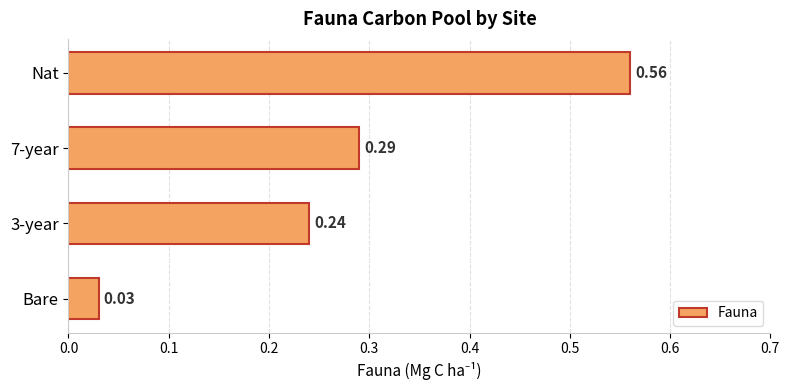

How many bars are there in total?

4